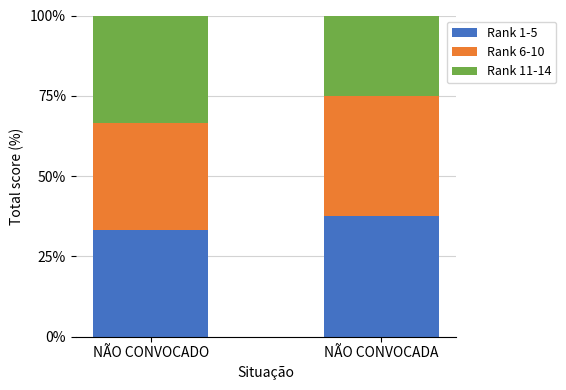

What is the sum of the Rank 1-5 values at NÃO CONVOCADO and NÃO CONVOCADA?

70.8